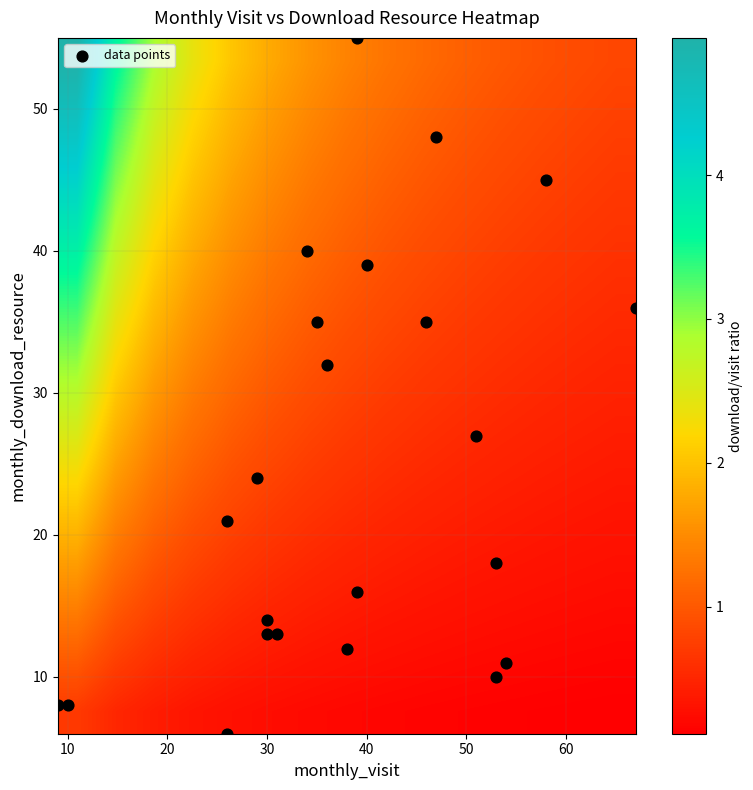

What is the minimum value shown in the chart?

6